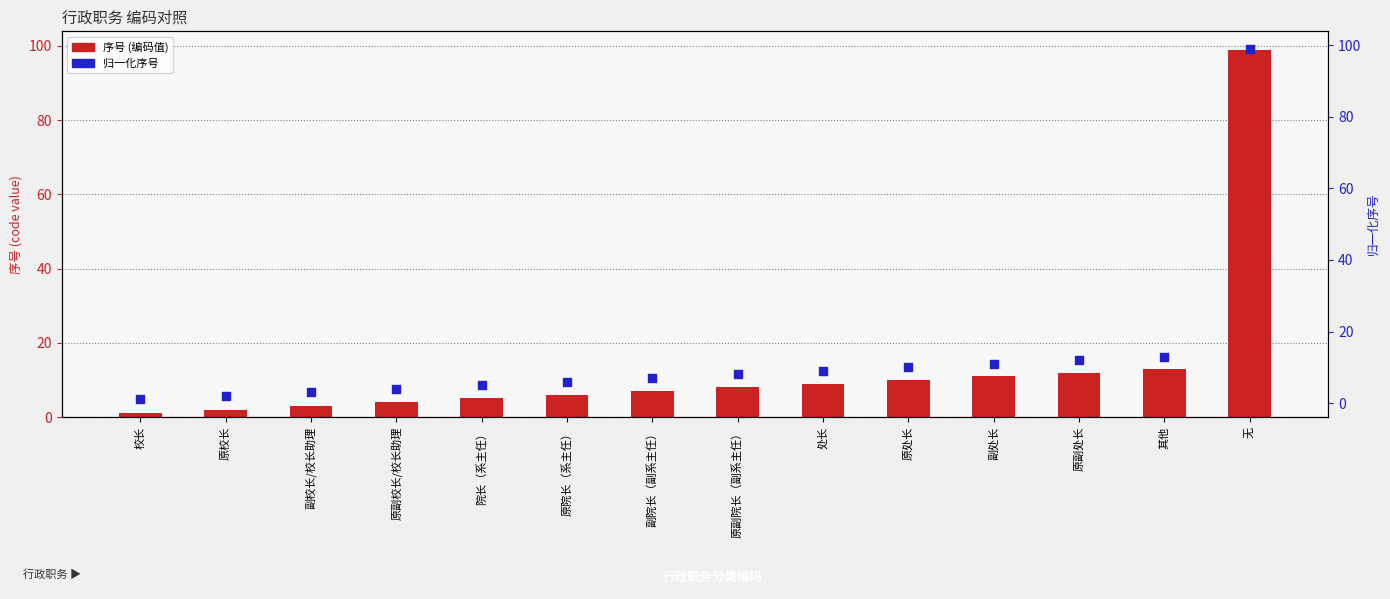

Which series has the largest total across all categories?

序号 (编码值)